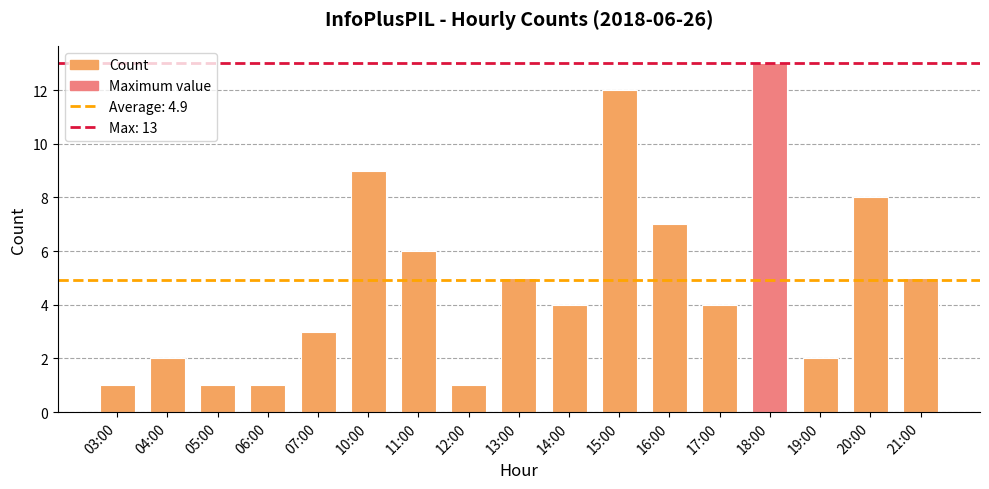

What is the difference between the values at 17:00 and 19:00?

2